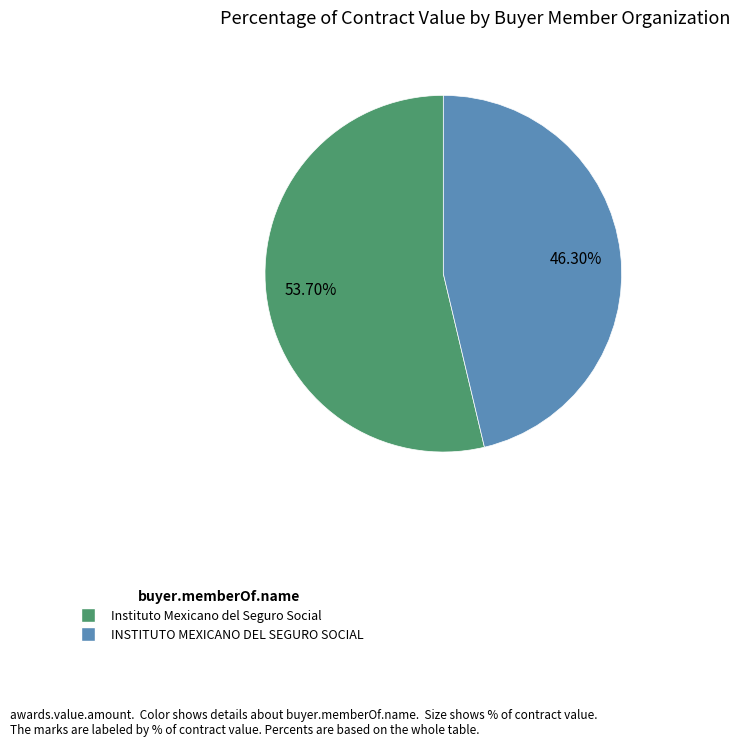

Is Instituto Mexicano del Seguro Social the majority of the pie?

Yes